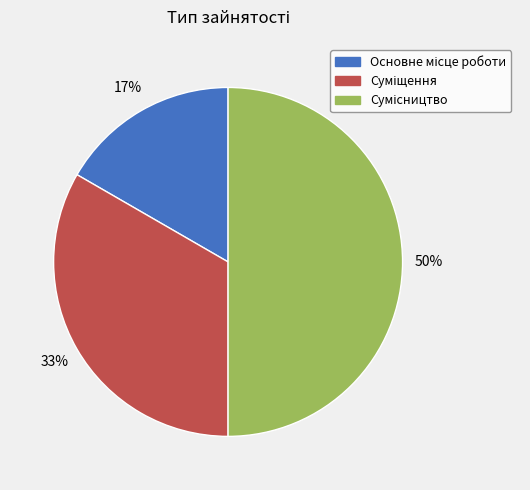

To the nearest percent, what is the difference between the largest and smallest slice percentages?

33%